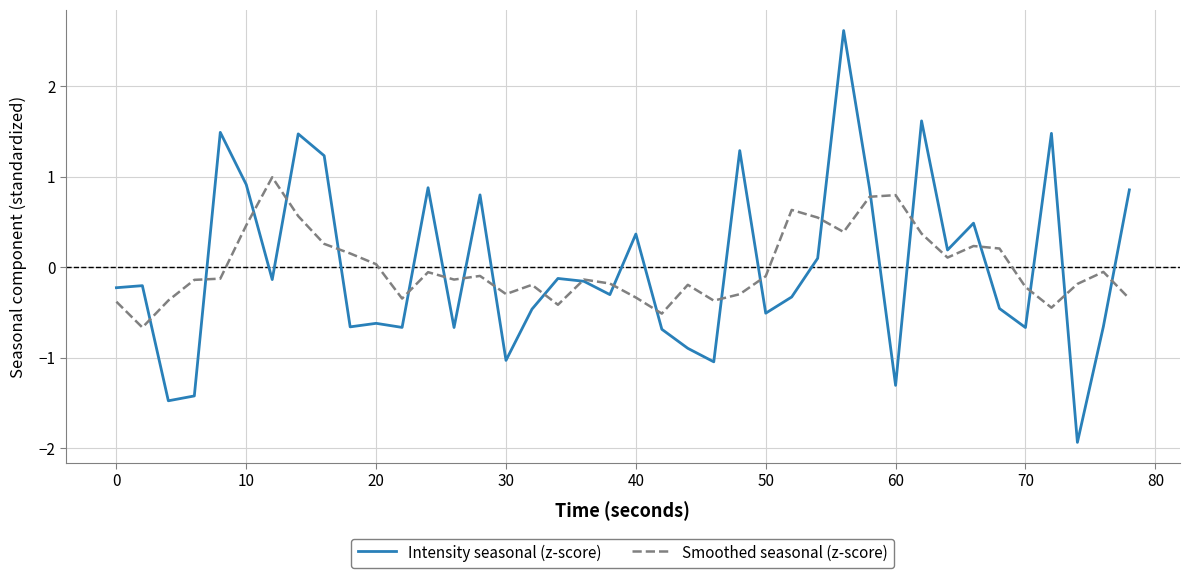

List the series in order of their peak value, highest first.

Intensity seasonal (z-score), Smoothed seasonal (z-score)